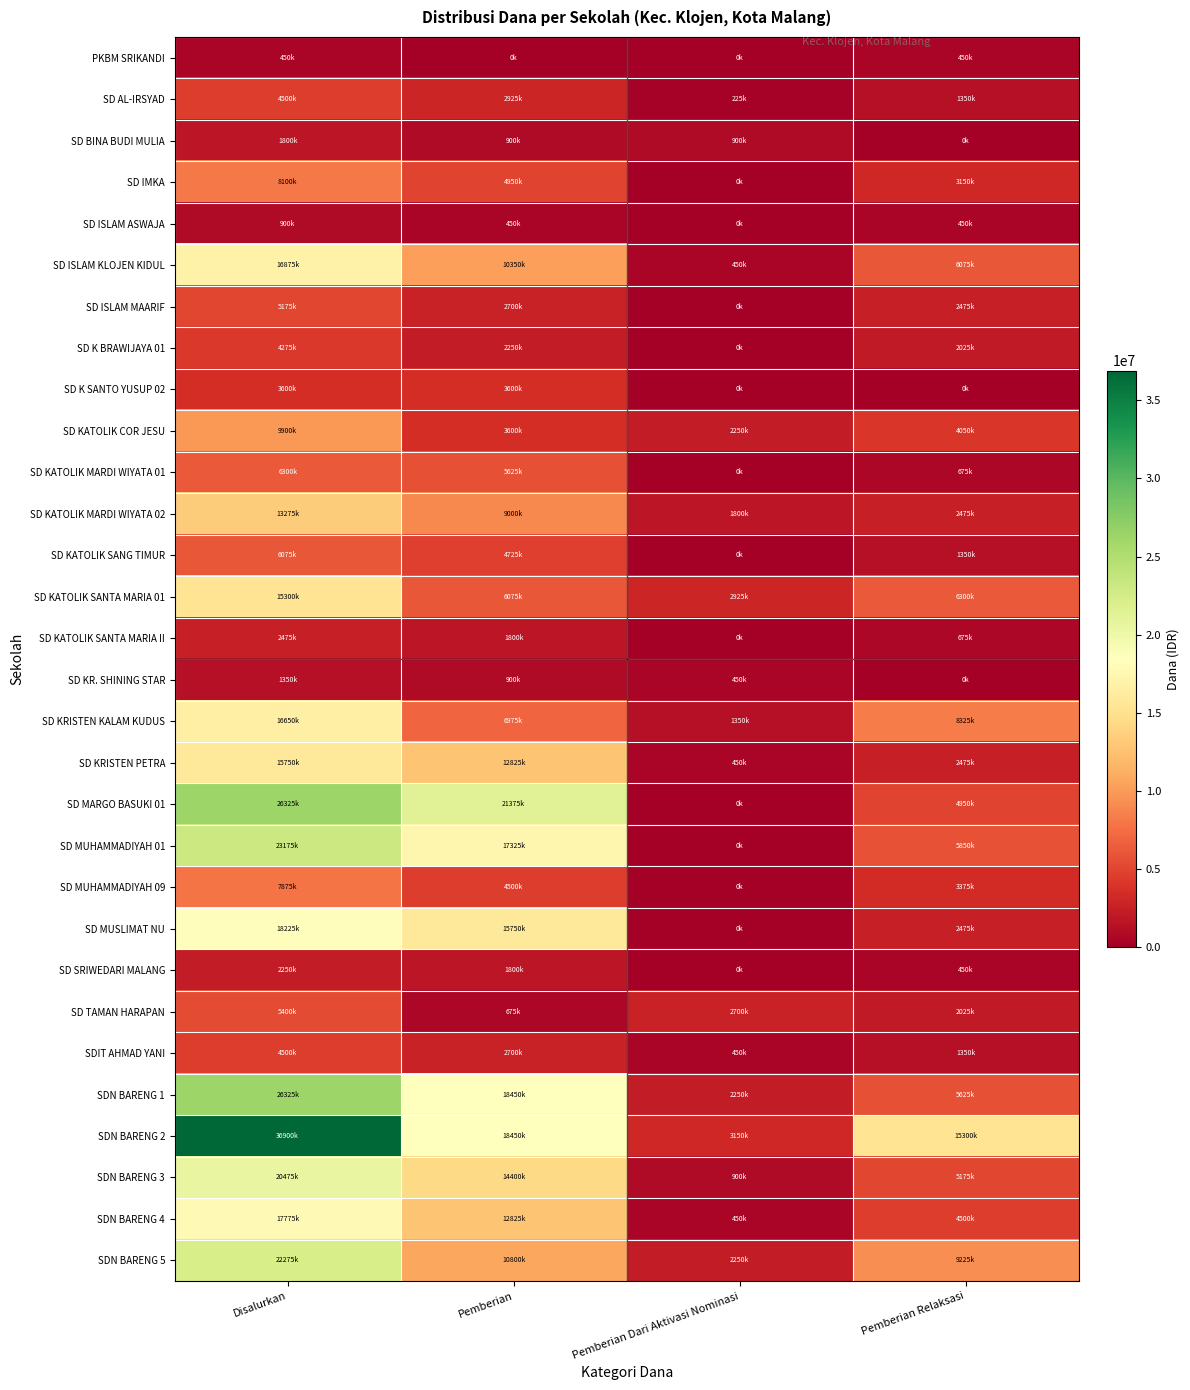

Rank the series at Pemberian Dari Aktivasi Nominasi from lowest to highest value.

PKBM SRIKANDI, SD IMKA, SD ISLAM ASWAJA, SD ISLAM MAARIF, SD K BRAWIJAYA 01, SD K SANTO YUSUP 02, SD KATOLIK MARDI WIYATA 01, SD KATOLIK SANG TIMUR, SD KATOLIK SANTA MARIA II, SD MARGO BASUKI 01, SD MUHAMMADIYAH 01, SD MUHAMMADIYAH 09, SD MUSLIMAT NU, SD SRIWEDARI MALANG, SD AL-IRSYAD, SD ISLAM KLOJEN KIDUL, SD KR. SHINING STAR, SD KRISTEN PETRA, SDIT AHMAD YANI, SDN BARENG 4, SD BINA BUDI MULIA, SDN BARENG 3, SD KRISTEN KALAM KUDUS, SD KATOLIK MARDI WIYATA 02, SD KATOLIK COR JESU, SDN BARENG 1, SDN BARENG 5, SD TAMAN HARAPAN, SD KATOLIK SANTA MARIA 01, SDN BARENG 2